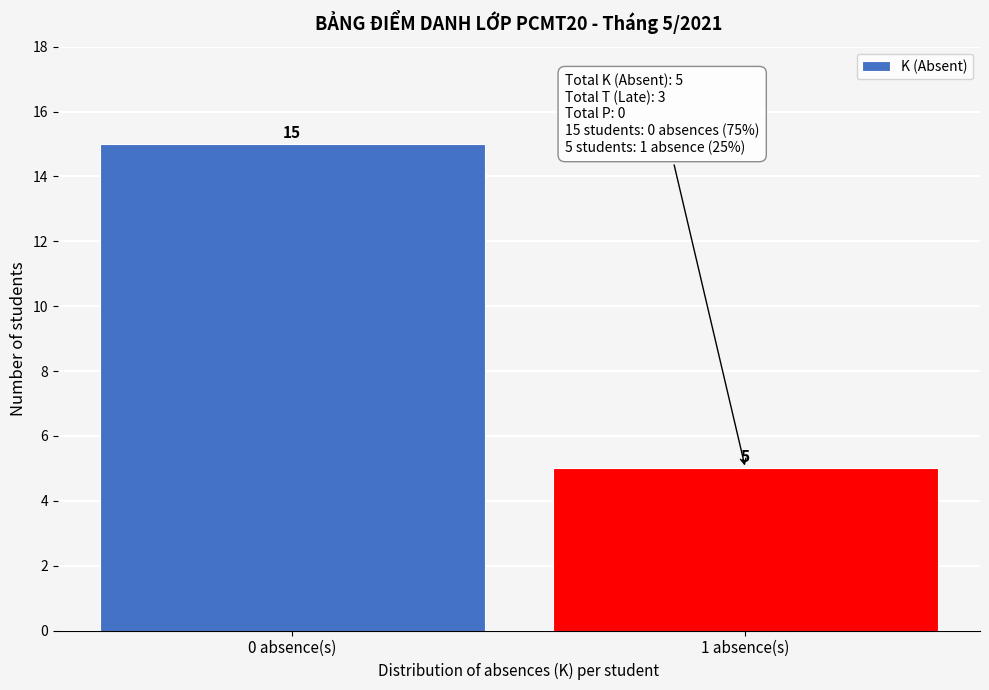

Reading left to right, list all the values displayed in this chart.

15	5